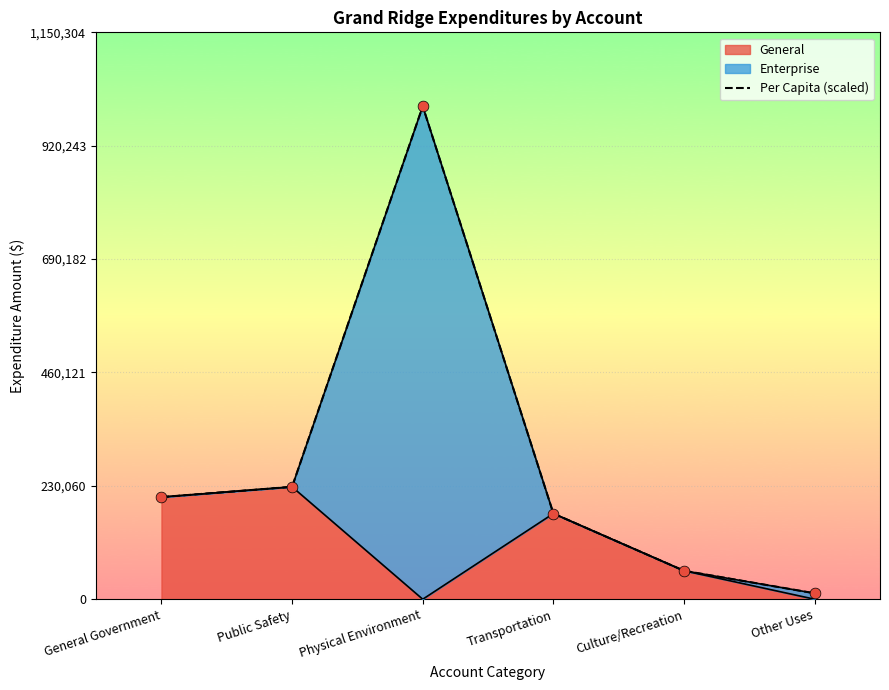

What is the change in value from Physical Environment to Transportation?

-826405.9